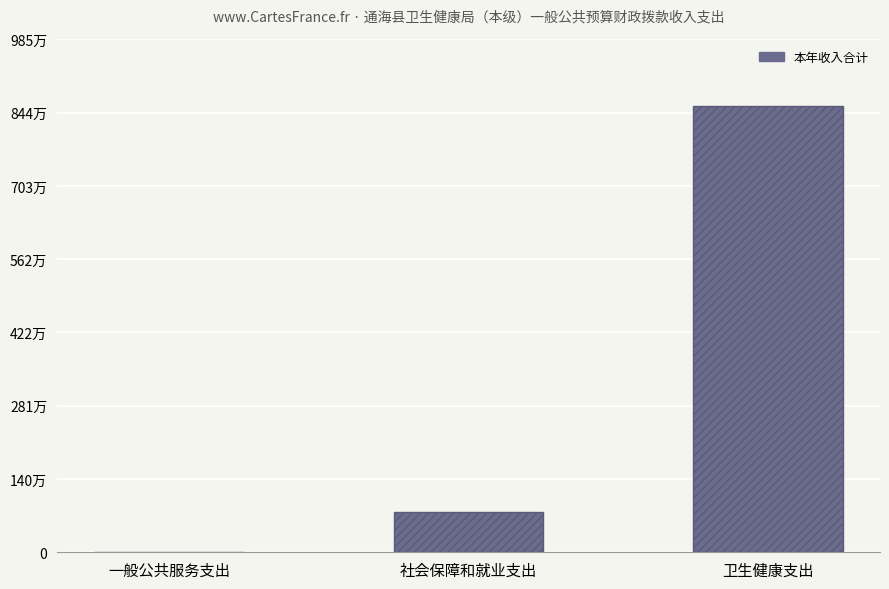

True or false: the data shows 15321750.7 at 卫生健康支出.

False